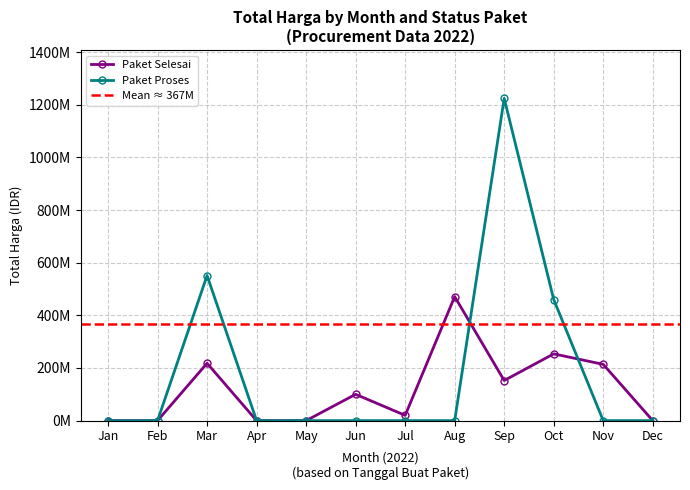

Which series ends up on top after the final intersection of Paket Selesai and Paket Proses?

Paket Selesai